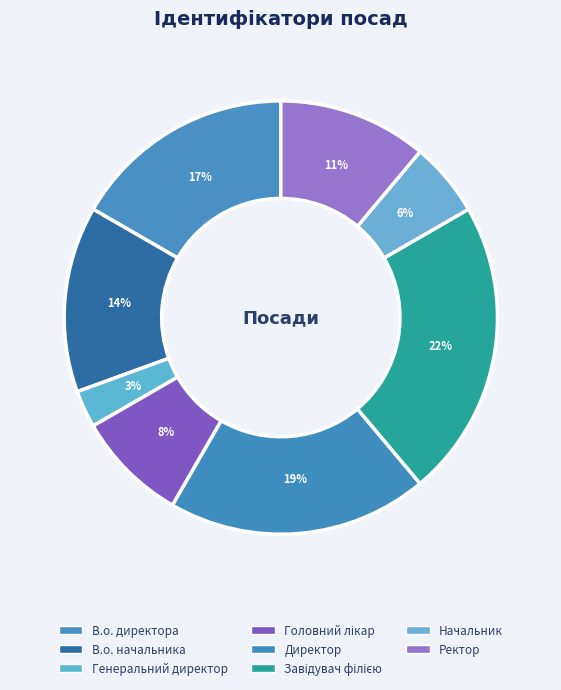

Approximately how many times larger is the value at В.о. начальника compared to Генеральний директор?

5.0